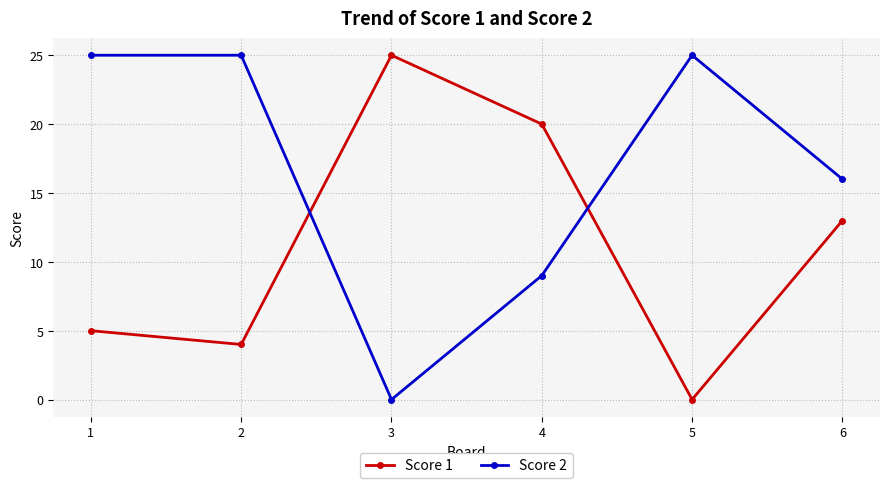

What are all the series names shown in the legend?

Score 1, Score 2